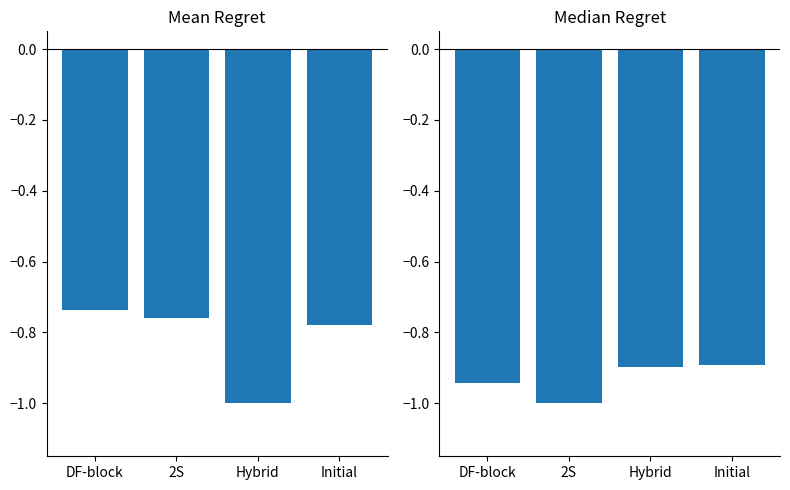

How many series are shown in this chart?

2